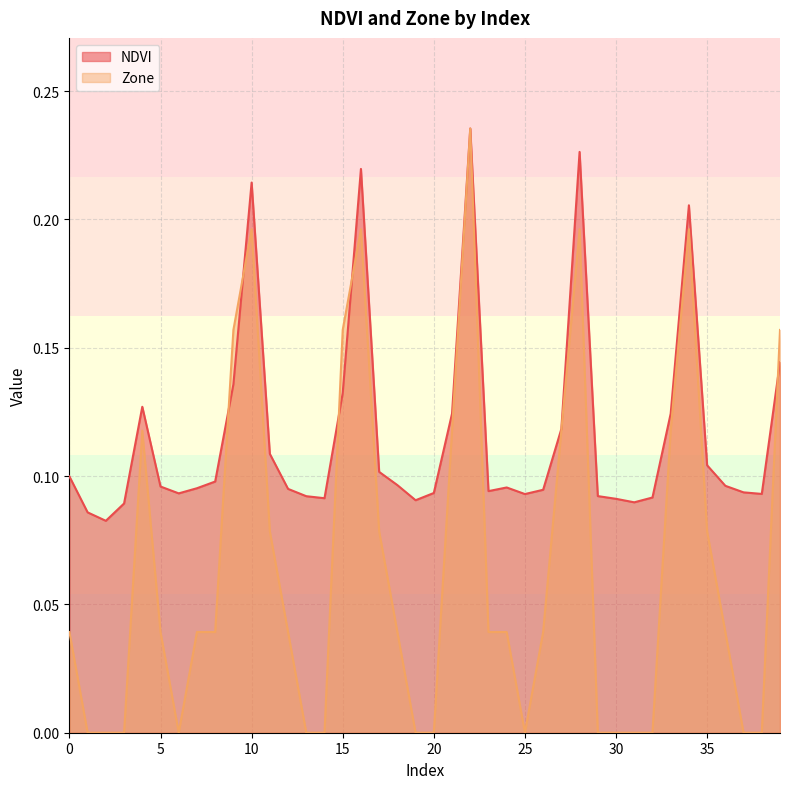

Reading left to right, what are all the values shown in this chart?

NDVI: 0=0.1	1=0.1	2=0.1	3=0.1	4=0.1	5=0.1	6=0.1	7=0.1	8=0.1	9=0.1	10=0.2	11=0.1	12=0.1	13=0.1	14=0.1	15=0.1	16=0.2	17=0.1	18=0.1	19=0.1	20=0.1	21=0.1	22=0.2	23=0.1	24=0.1	25=0.1	26=0.1	27=0.1	28=0.2	29=0.1	30=0.1	31=0.1	32=0.1	33=0.1	34=0.2	35=0.1	36=0.1	37=0.1	38=0.1	39=0.1
Zone: 0=0.0	1=0.0	2=0.0	3=0.0	4=0.1	5=0.0	6=0.0	7=0.0	8=0.0	9=0.2	10=0.2	11=0.1	12=0.0	13=0.0	14=0.0	15=0.2	16=0.2	17=0.1	18=0.0	19=0.0	20=0.0	21=0.1	22=0.2	23=0.0	24=0.0	25=0.0	26=0.0	27=0.1	28=0.2	29=0.0	30=0.0	31=0.0	32=0.0	33=0.1	34=0.2	35=0.1	36=0.0	37=0.0	38=0.0	39=0.2